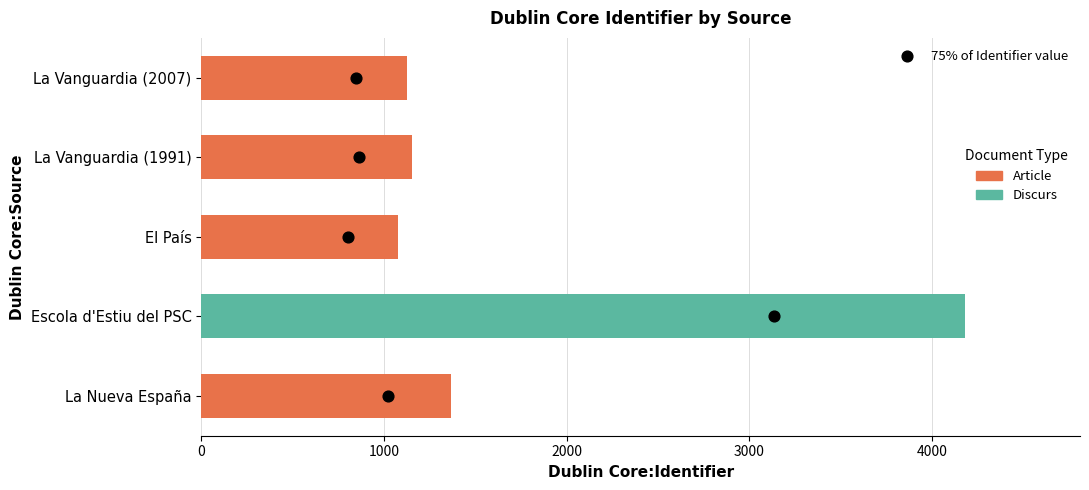

Between Escola d'Estiu del PSC and El País, which is larger?

Escola d'Estiu del PSC